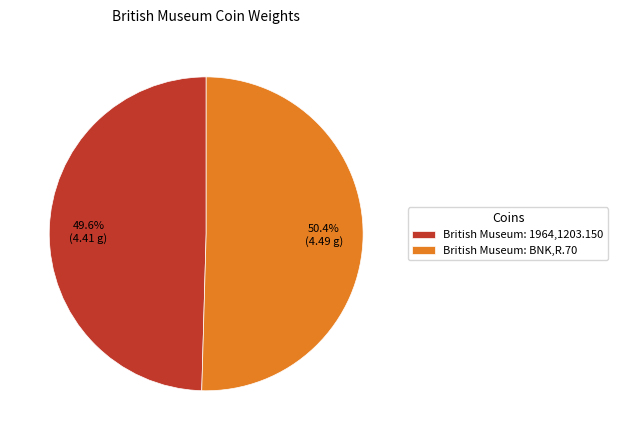

Combined, do British Museum: 1964,1203.150 and British Museum: BNK,R.70 account for over 50%?

Yes